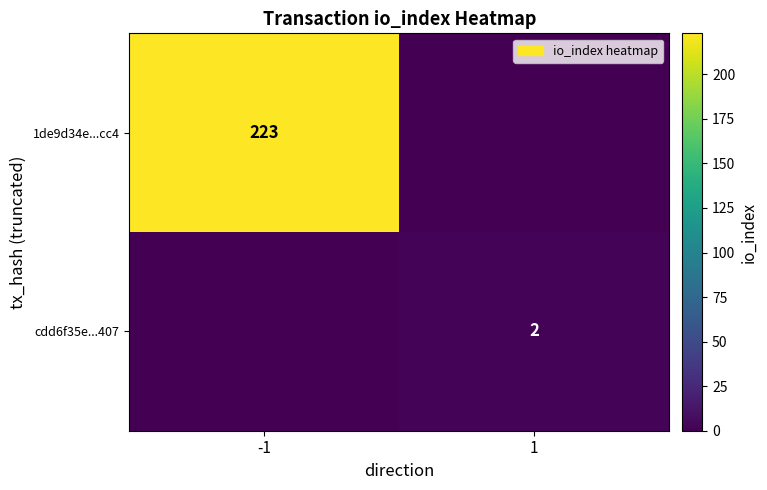

The 1de9d34e...cc4 series shows 138 at -1. True or false?

False